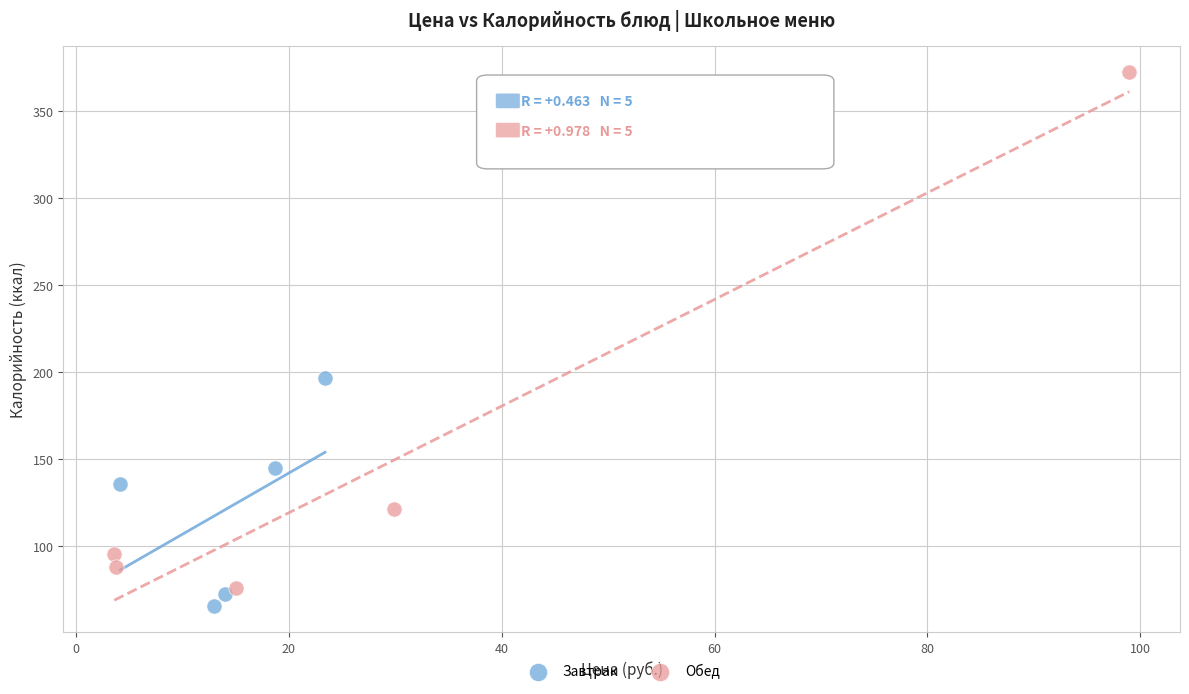

Which series reaches the maximum Y coordinate?

Обед